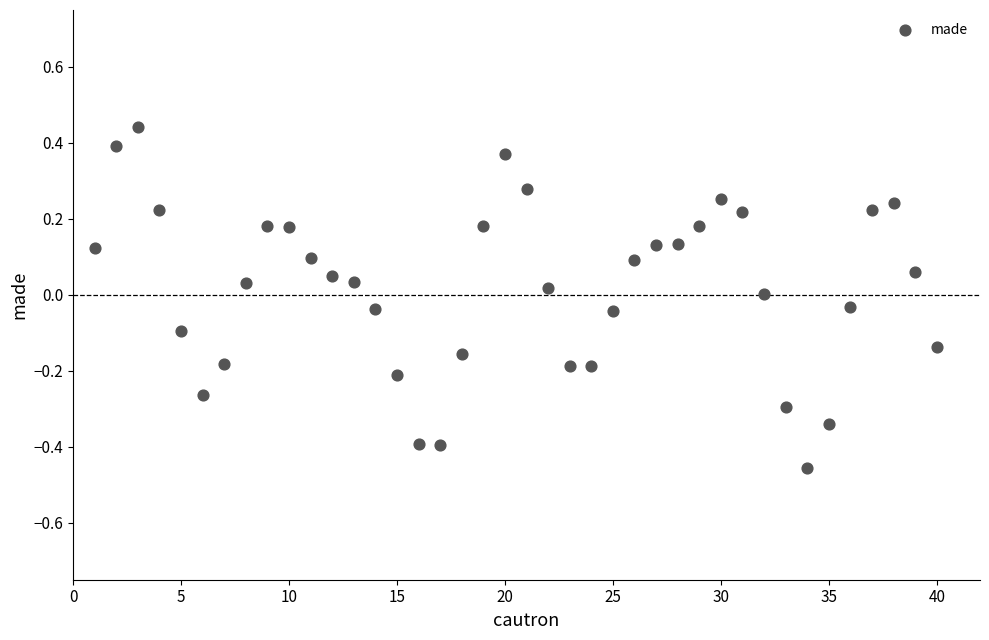

What is the range of X values (max minus min)?

39.0